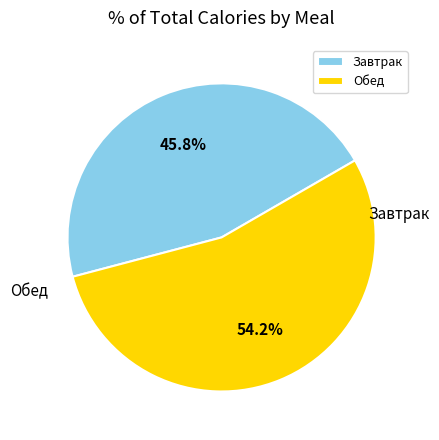

To the nearest percent, what is the combined percentage of Завтрак and Обед?

100%